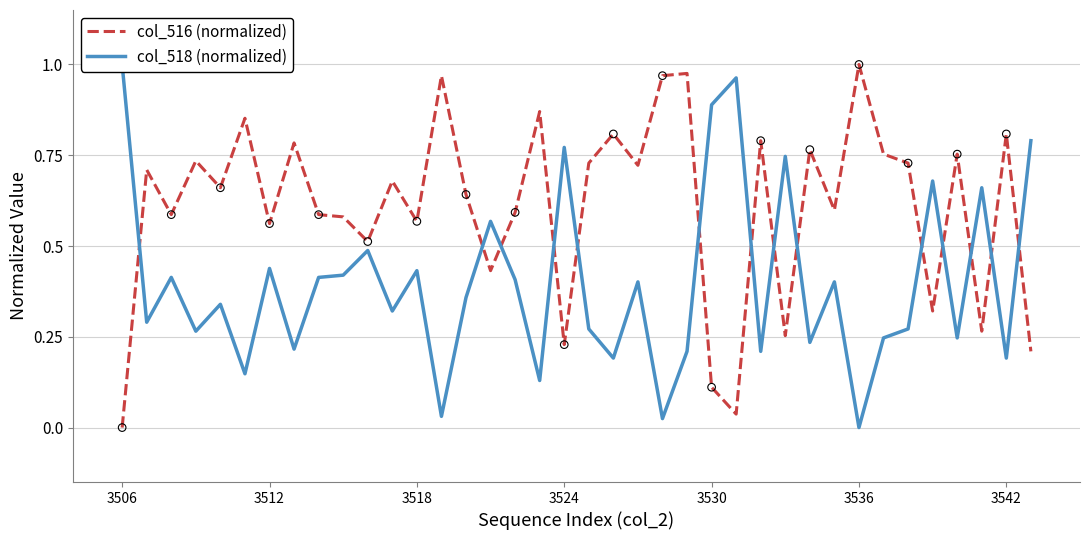

What are all the series names shown in the legend?

col_516 (normalized), col_518 (normalized)